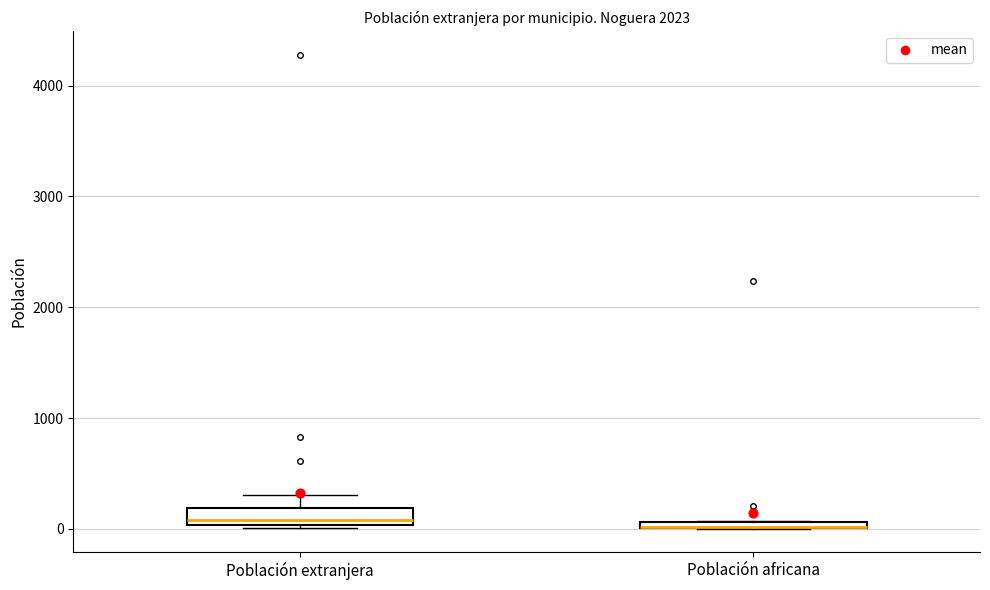

Where is the upper edge of the box for Población africana on the y-axis? The values are not printed on the chart, so give them approximately, as read against the axis.

100